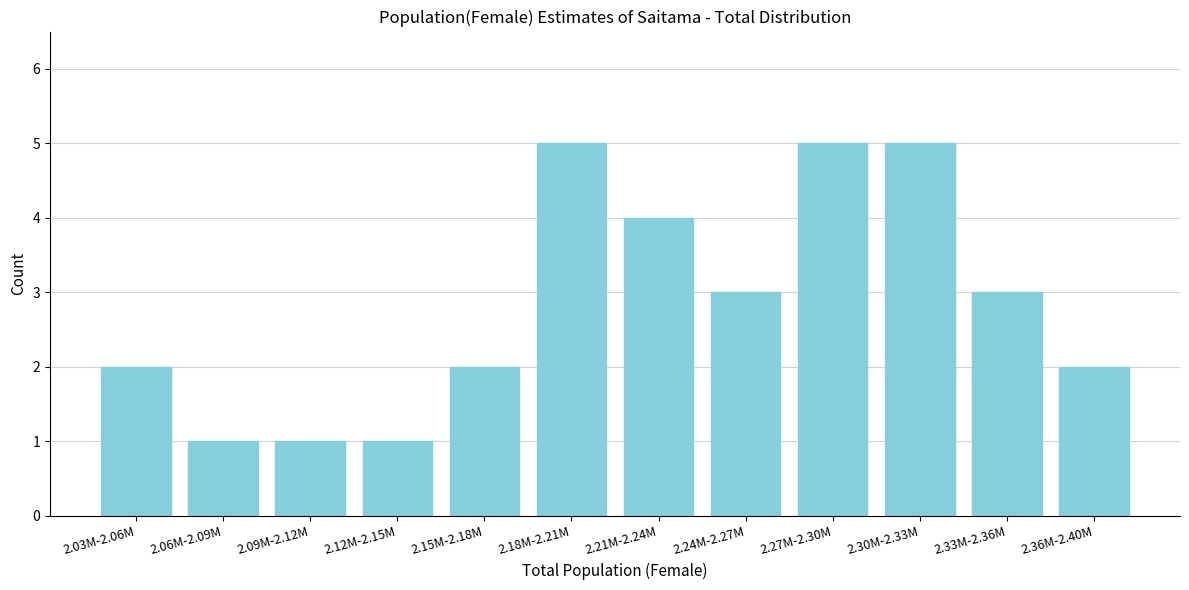

Reading left to right, extract all data points from this chart.

2.03M-2.06M=2	2.06M-2.09M=1	2.09M-2.12M=1	2.12M-2.15M=1	2.15M-2.18M=2	2.18M-2.21M=5	2.21M-2.24M=4	2.24M-2.27M=3	2.27M-2.30M=5	2.30M-2.33M=5	2.33M-2.36M=3	2.36M-2.40M=2